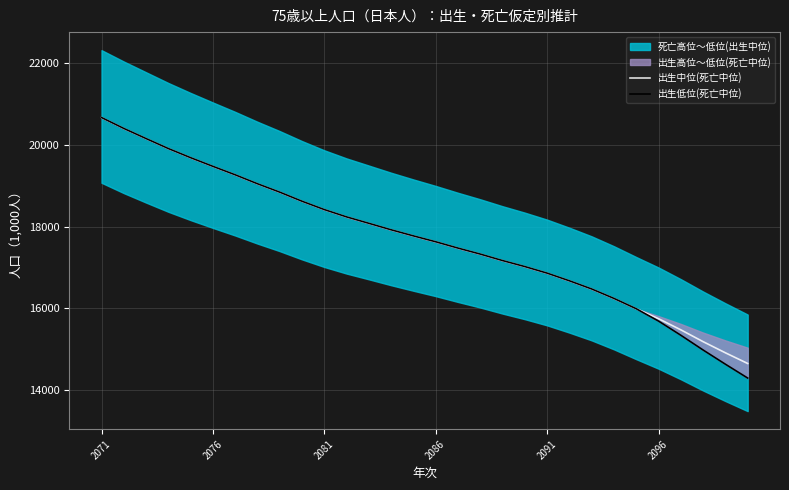

True or false: 出生中位(死亡中位) has a value of 31033.5 at 2081.

False